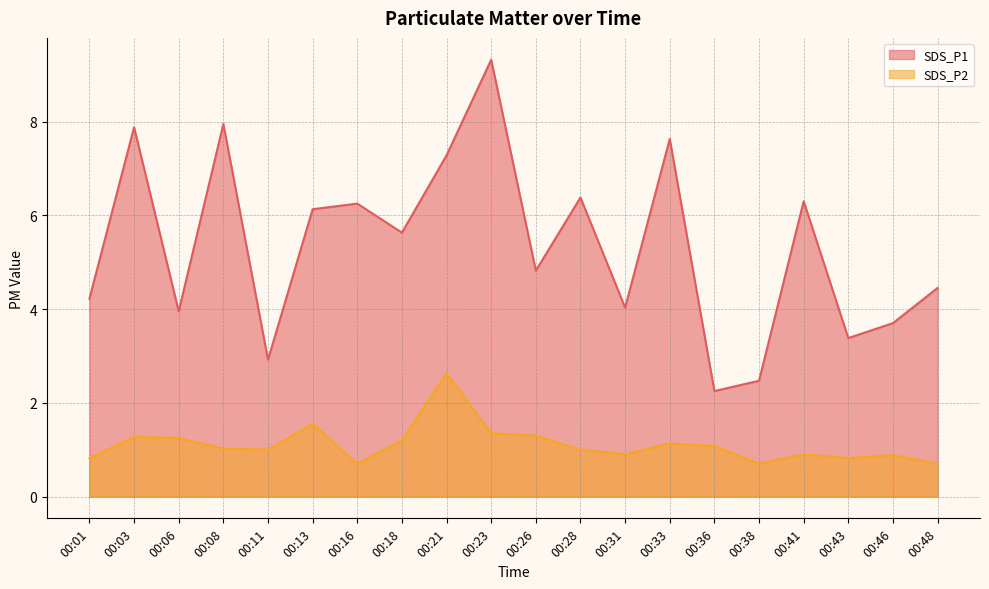

What is the value of the SDS_P2 point at the 13th from the left?

0.9